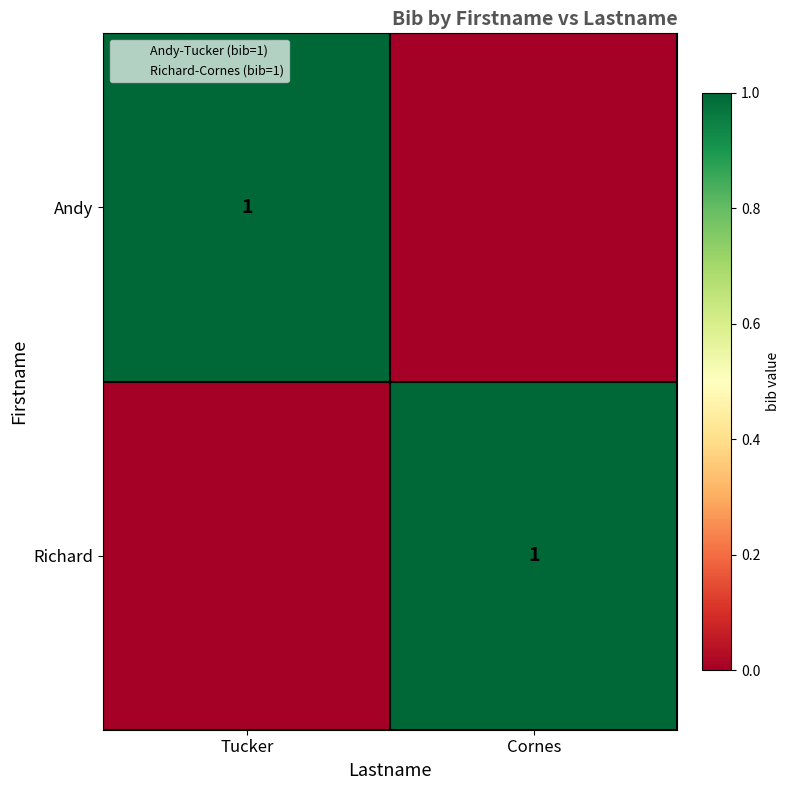

At Tucker, list the series in order from smallest to largest.

Richard, Andy